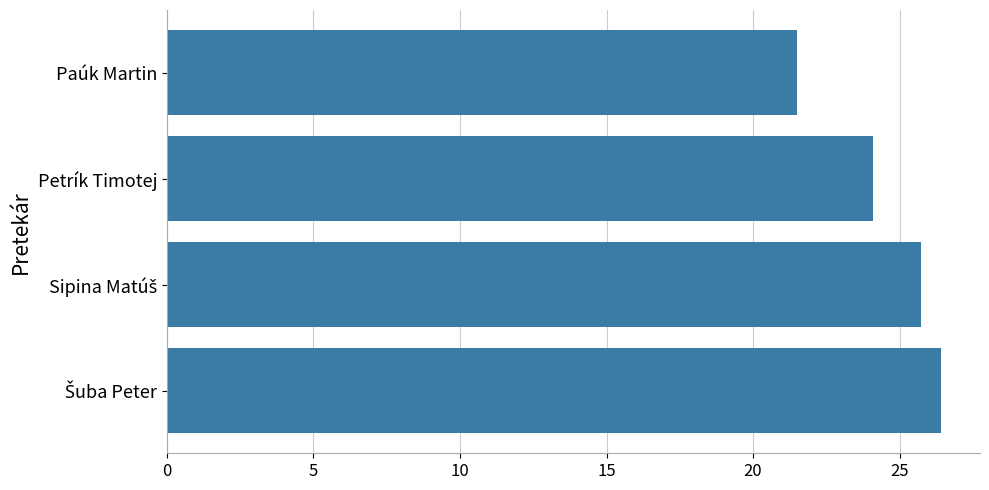

Is it true that the value at Paúk Martin is 32.9?

False